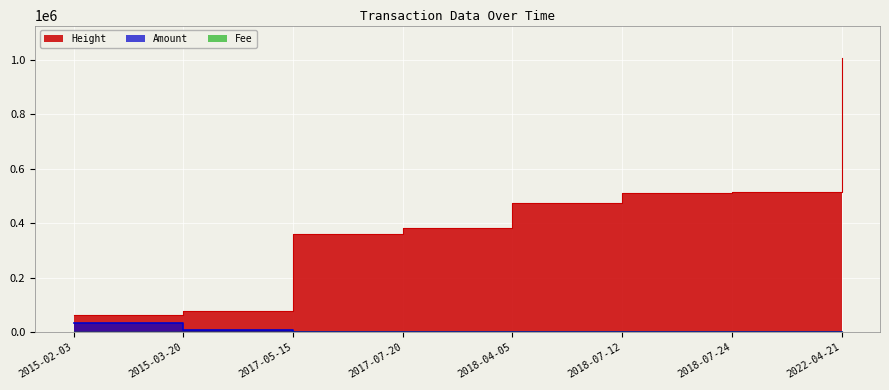

Where is Height nearest to the value 534247?

2018-07-24